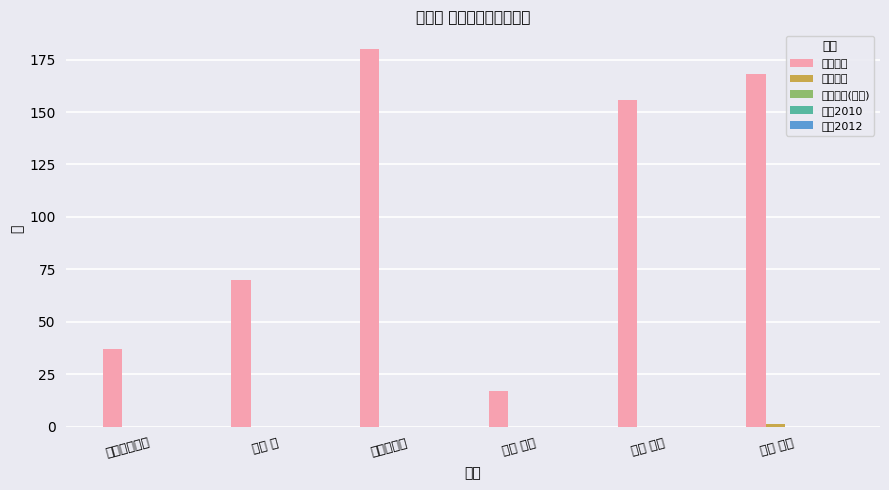

Reading right to left, what are all the values shown in this chart?

在籍月数: 168	156	17	180	70	37
著作合計: 1	0	0	0	0	0
著作合計(欧文): 0	0	0	0	0	0
著作2010: 0	0	0	0	0	0
著作2012: 0	0	0	0	0	0